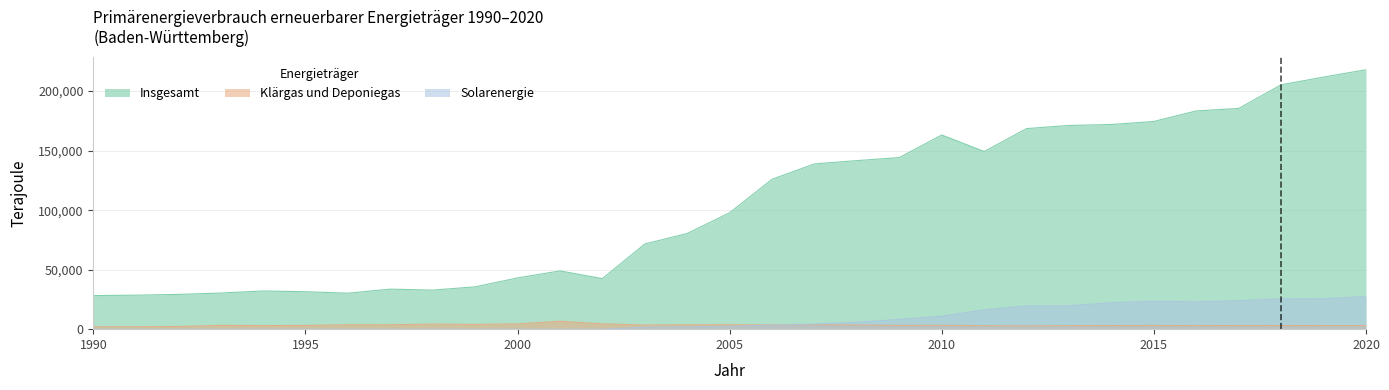

Which series has the largest total across all categories?

Insgesamt